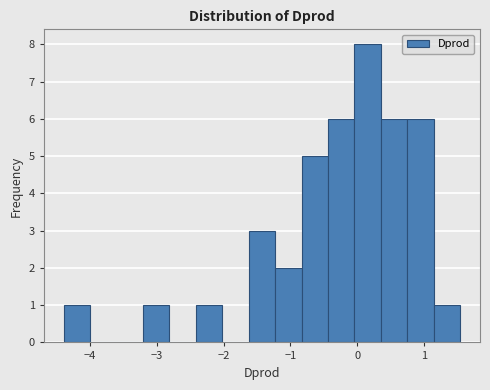

Read against the x-axis, roughly where is the centre of the tallest bar?

0.2